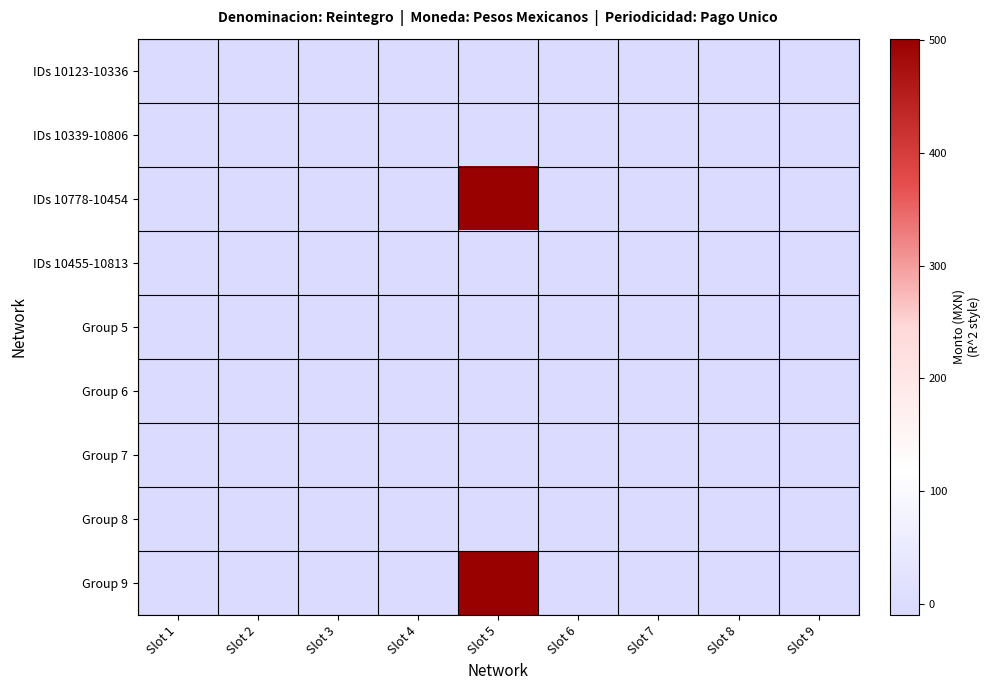

What is the greatest value displayed?

501.3